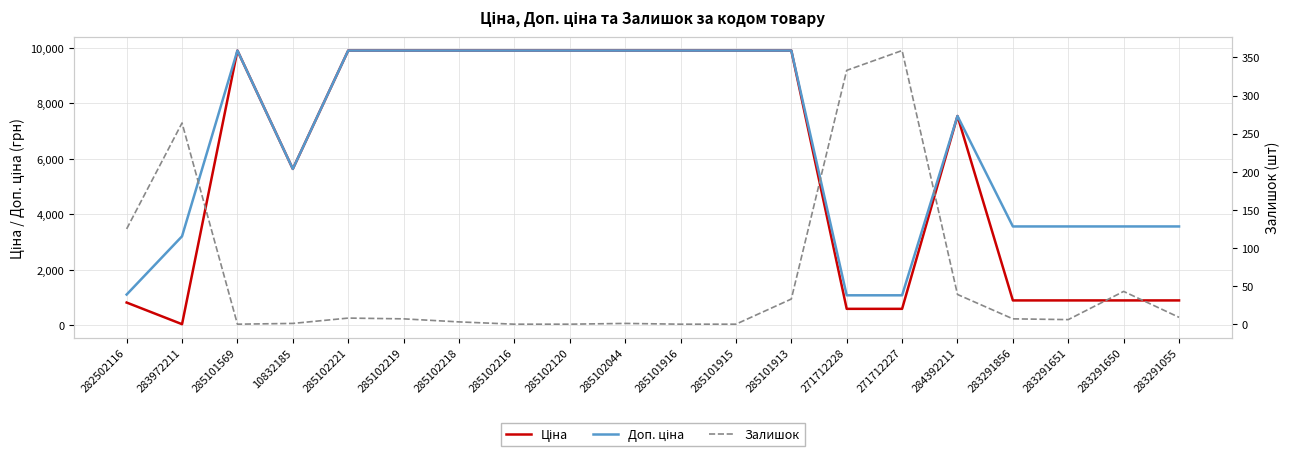

At how many categories does at least one series exceed 7887?

10